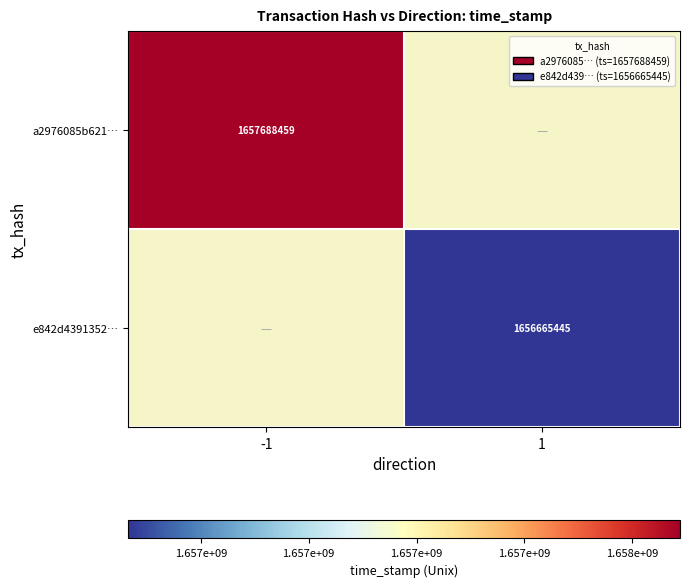

The a2976085b621… series shows 440530538 at -1. True or false?

False